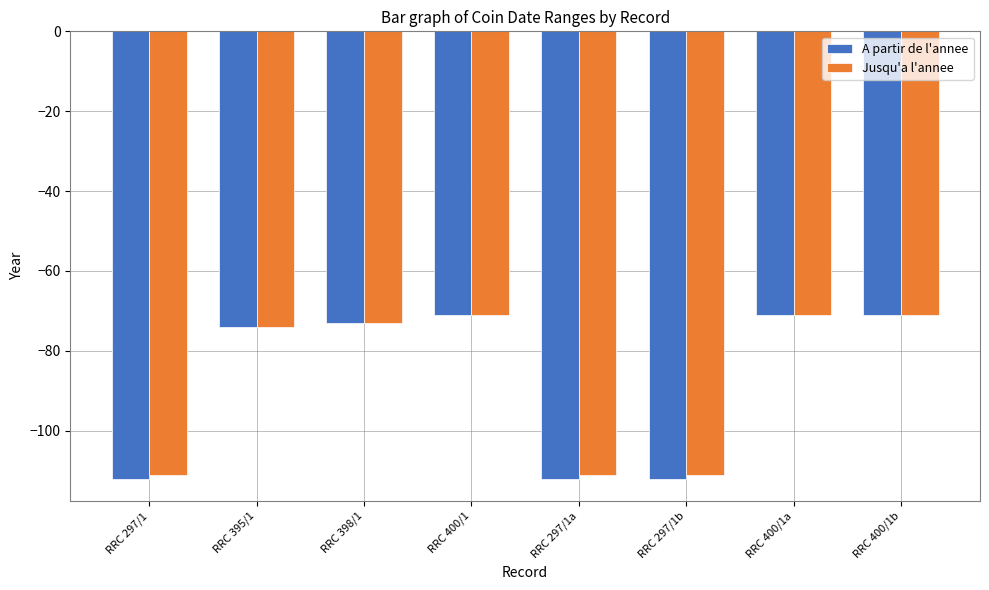

What is the maximum value shown in the chart?

-71